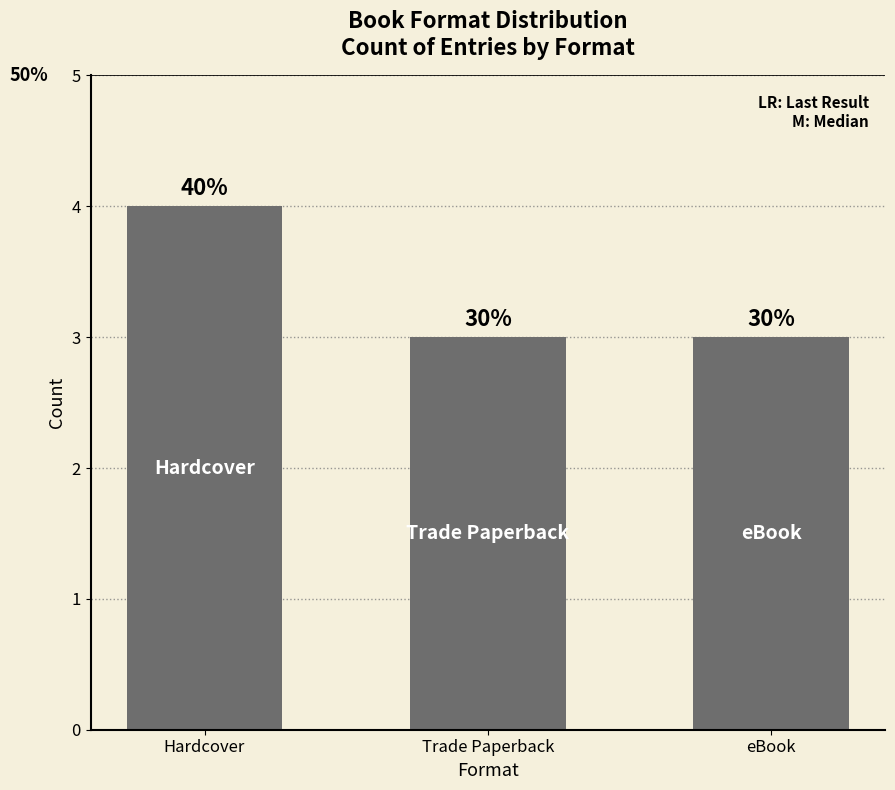

How many bars are there in total?

3